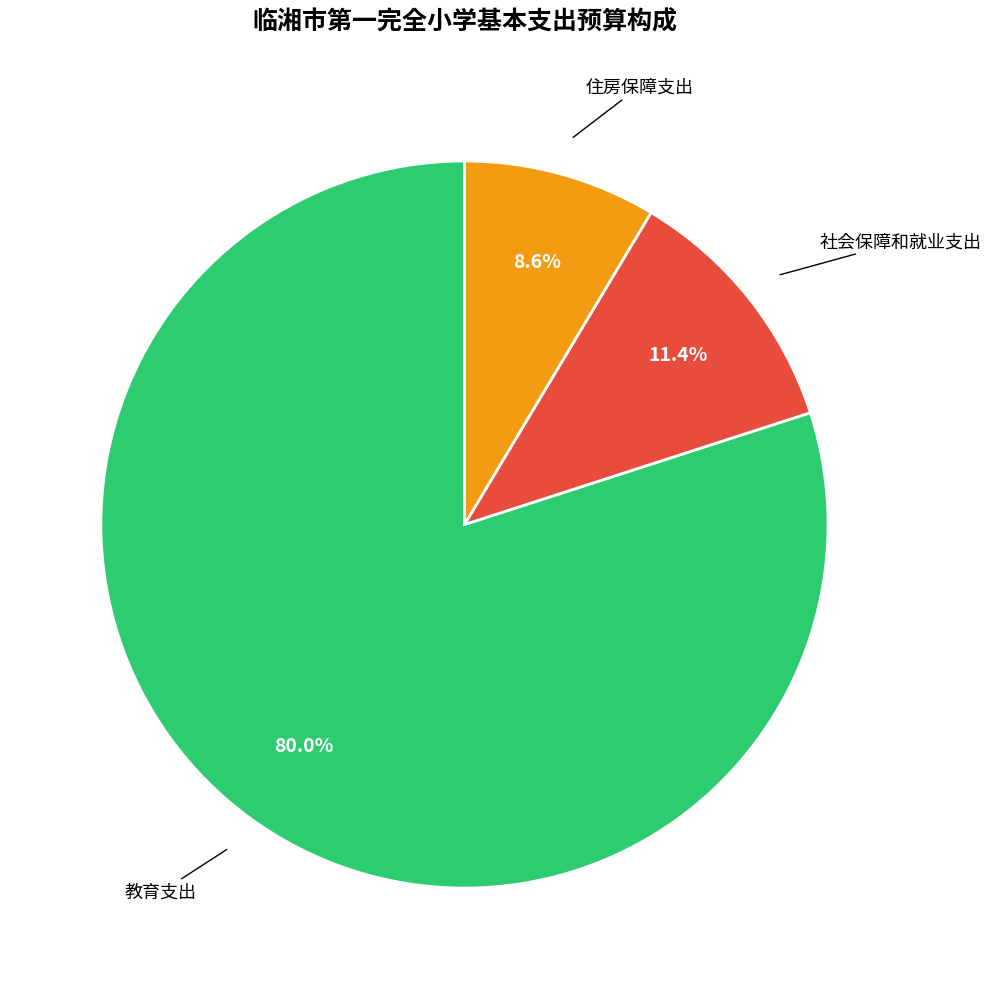

Does any single category account for the majority?

Yes